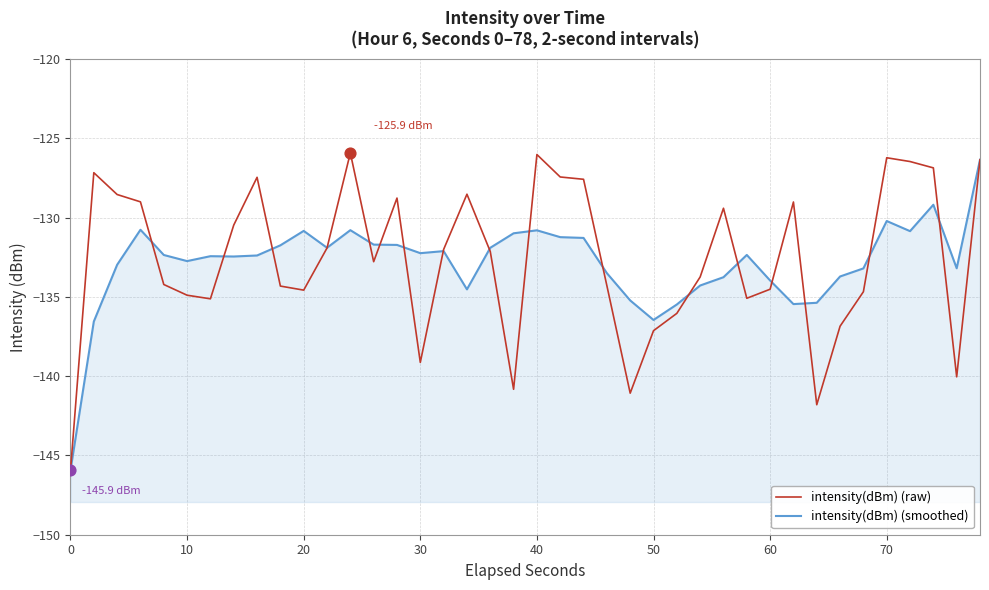

Which series contains the lowest Y value?

intensity(dBm) (raw)